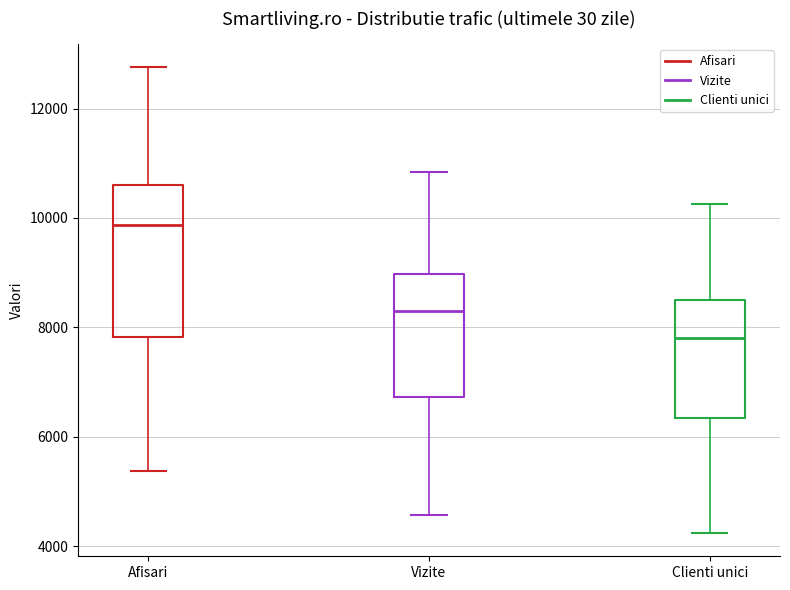

Comparing the boxes themselves (not the whiskers), which one is the tallest?

Afisari